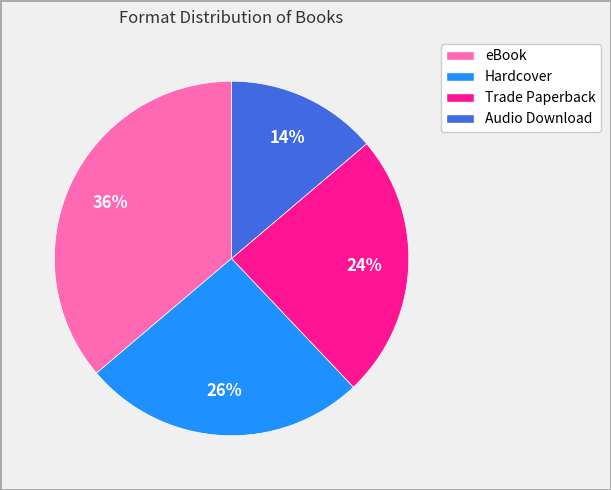

Does any single category account for the majority?

No